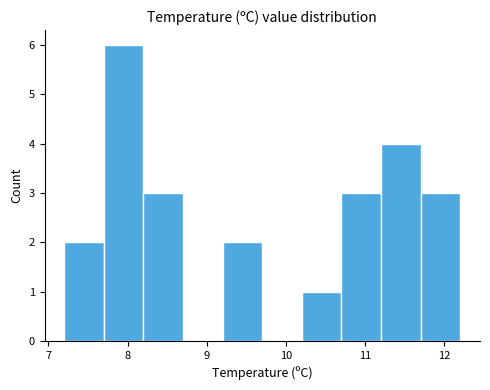

What is the height of the bar covering 9.2 to 9.7 on the x-axis? The values are not printed on the chart, so give them approximately, as read against the axis.

2